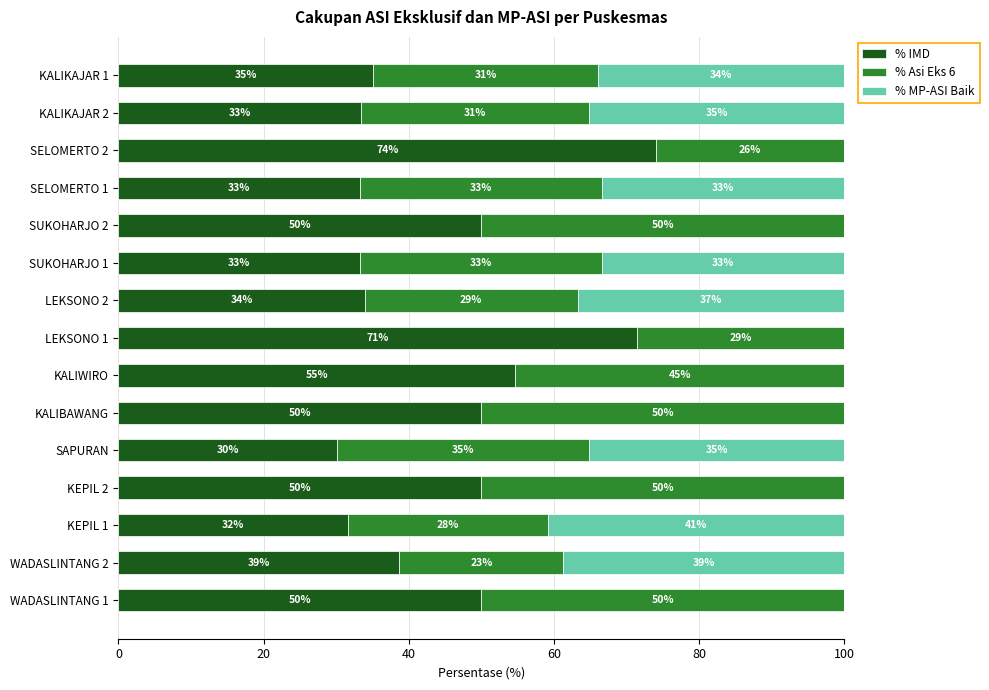

What is the total value across all series at KALIKAJAR 1?

100.0